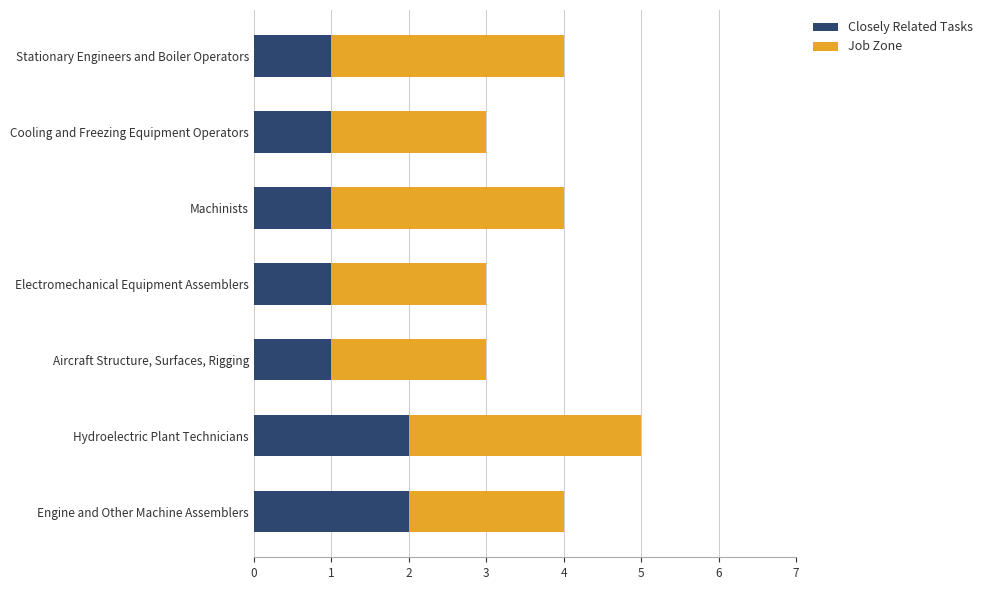

What is the difference between the maximum and minimum values in the Closely Related Tasks series?

1